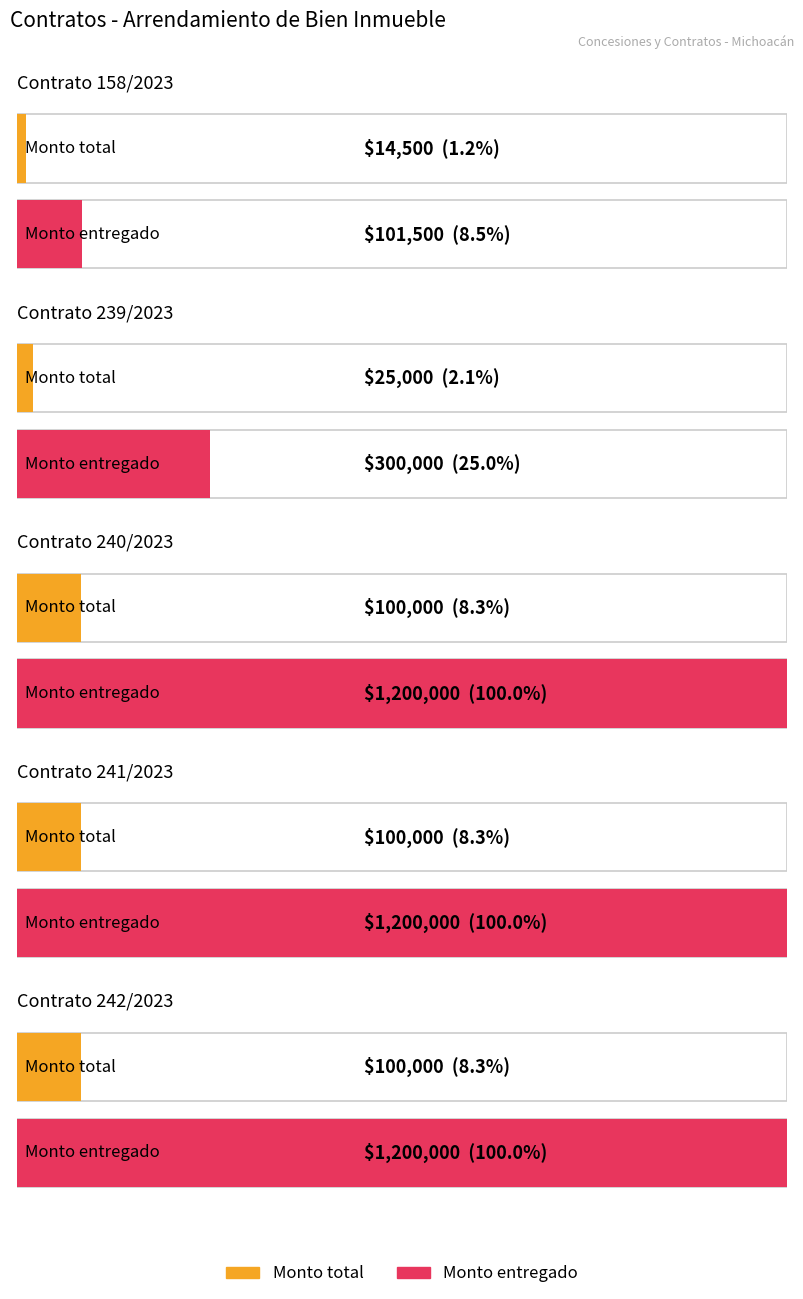

Which has a higher value, 242/2023 or 240/2023?

242/2023